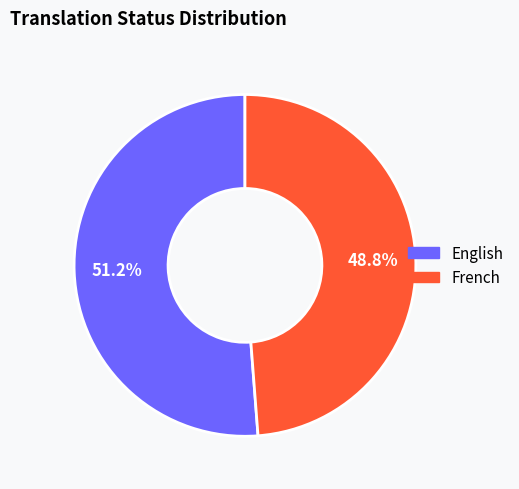

What percentage is the French slice, to the nearest percent?

49%